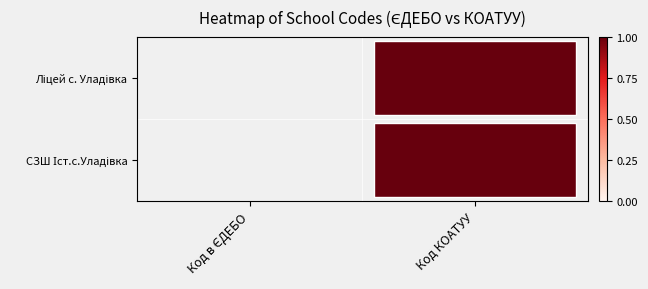

Which series changed the most between Код в ЄДЕБО and Код КОАТУУ?

СЗШ Іст.с.Уладівка